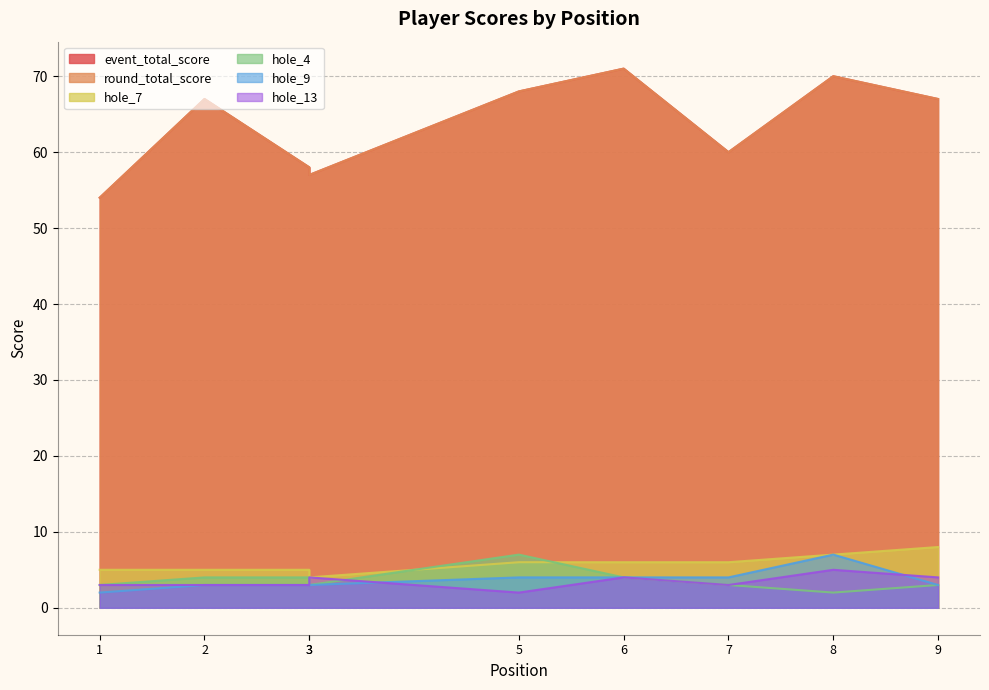

At which label does event_total_score reach its minimum?

1